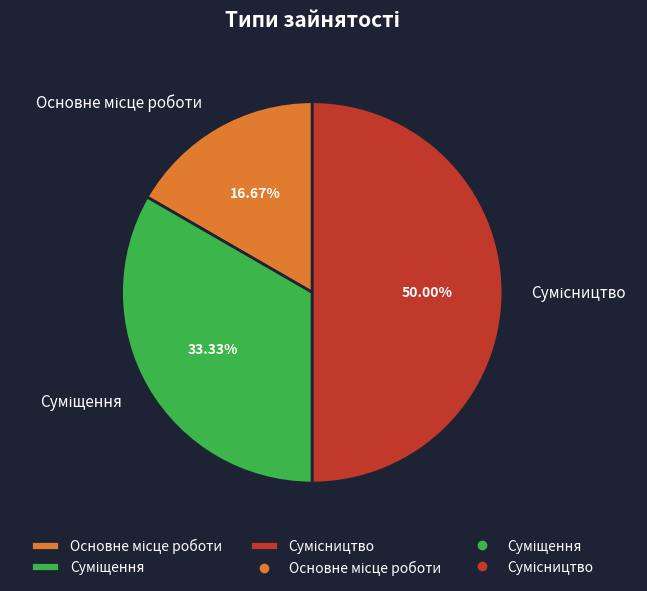

Does Суміщення represent more than half of the total?

No